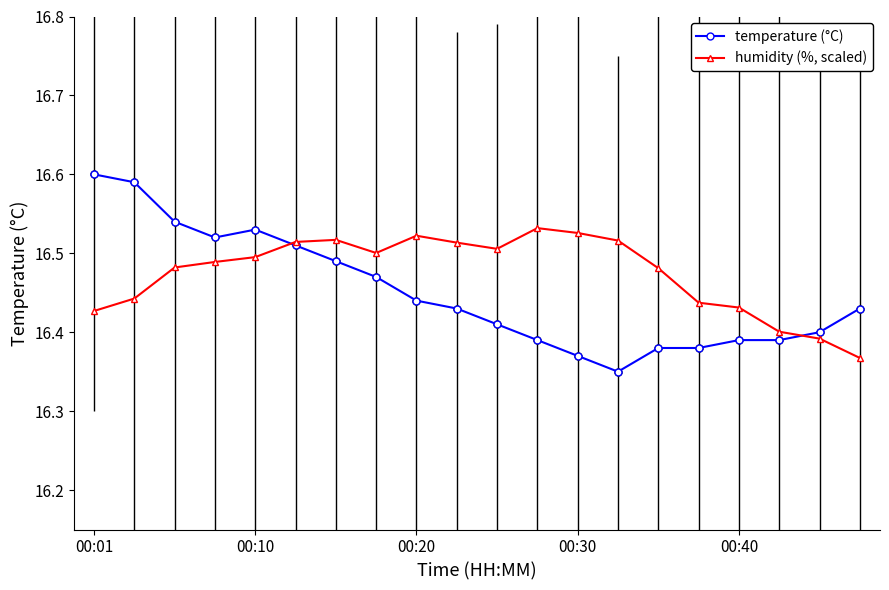

List the series in order of their overall mean, highest first.

humidity (%, scaled), temperature (°C)